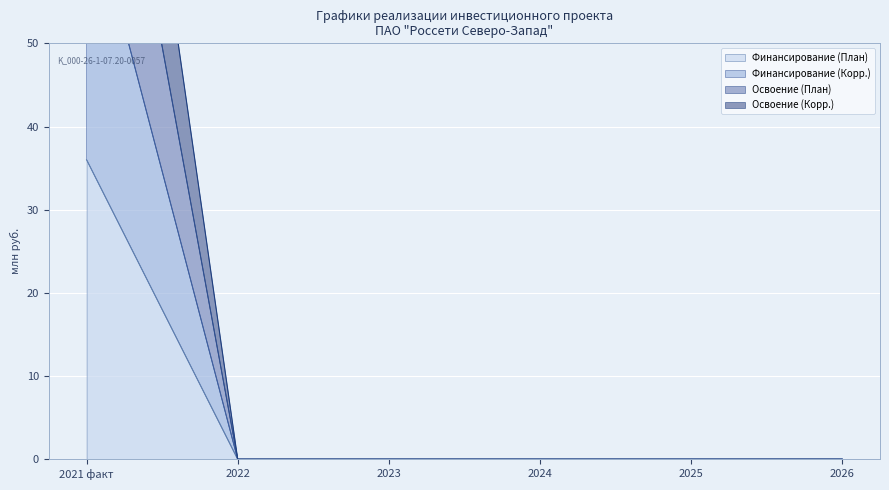

Reading right to left, list all the values displayed in this chart.

Финансирование (План): 0.0	0.0	0.0	0.0	0.0	36.0
Финансирование (Корр.): 0.0	0.0	0.0	0.0	0.0	69.2
Освоение (План): 0.0	0.0	0.0	0.0	0.0	99.2
Освоение (Корр.): 0.0	0.0	0.0	0.0	0.0	126.9